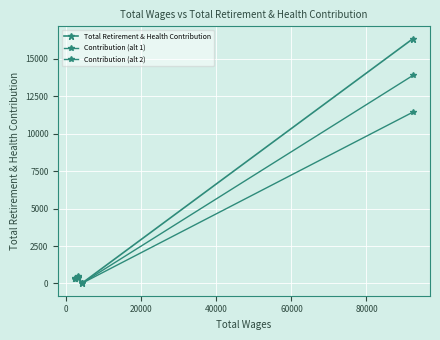

Which series has the widest spread of values?

Total Retirement & Health Contribution